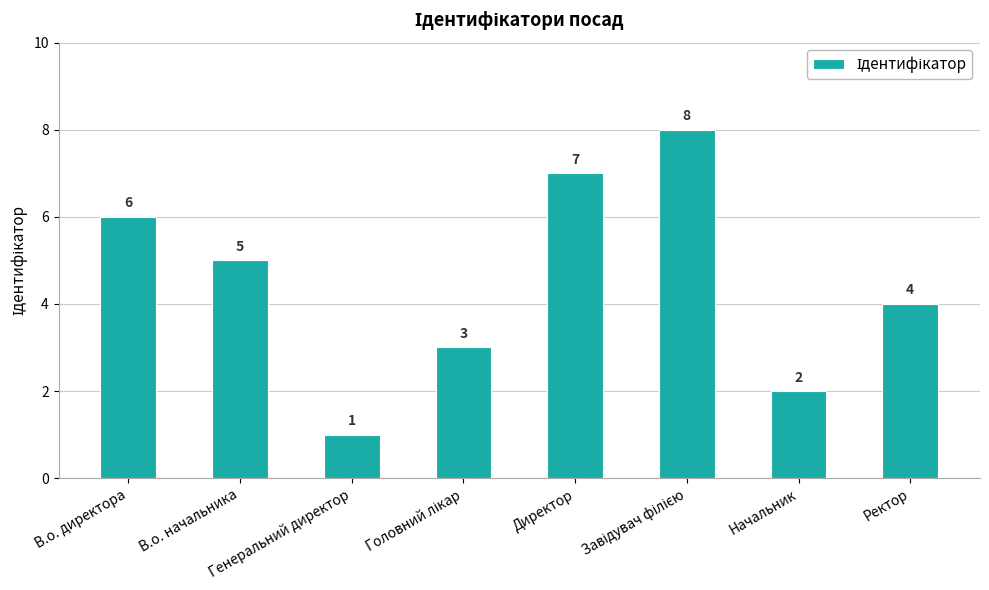

What is the sum of all values?

36